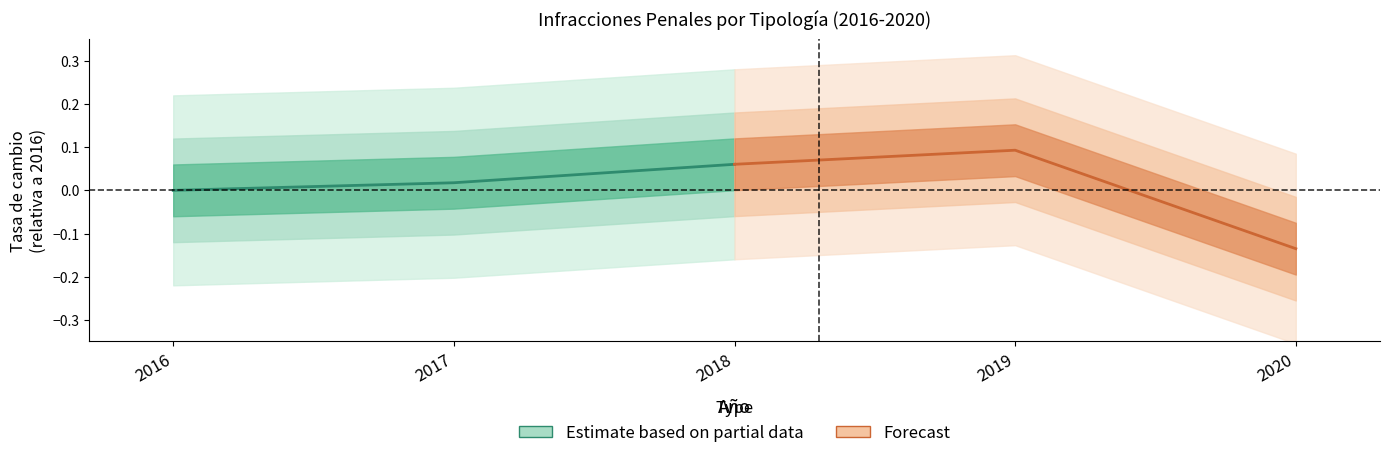

What is the sum of the Estimate based on partial data values at 2017 and 2018?

0.1